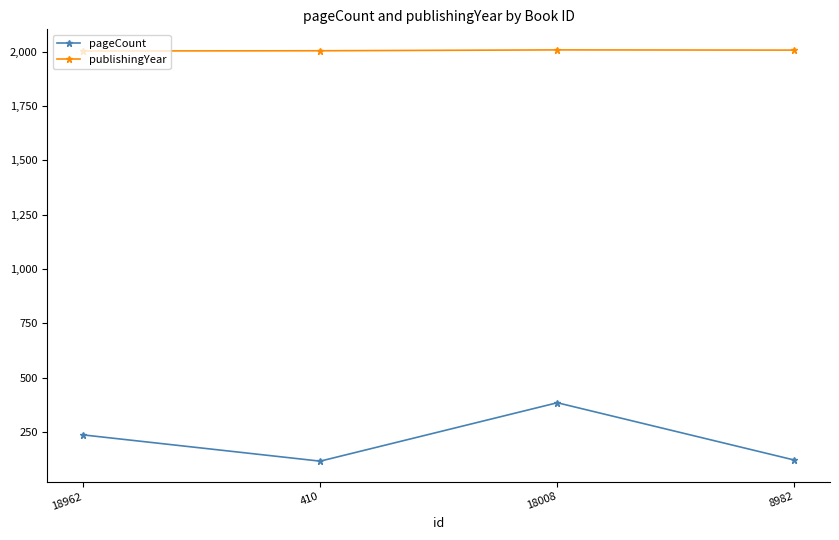

Which series has the largest total across all categories?

publishingYear